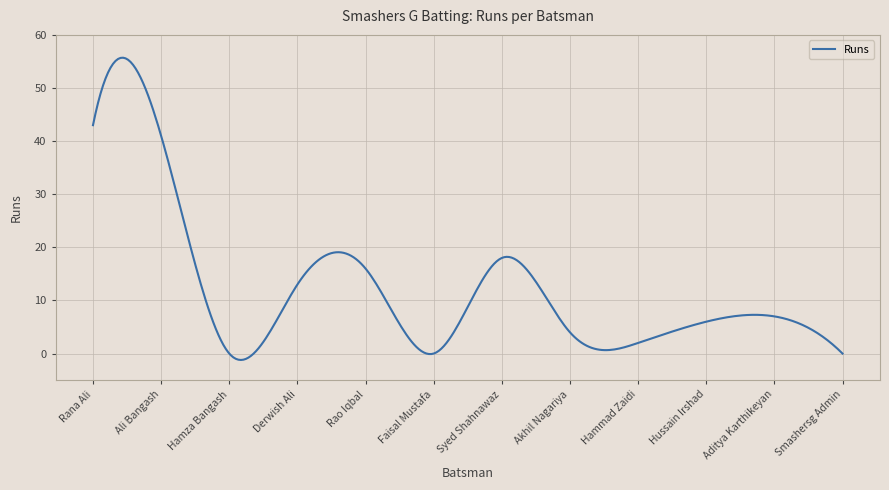

What is the greatest value displayed?

55.7